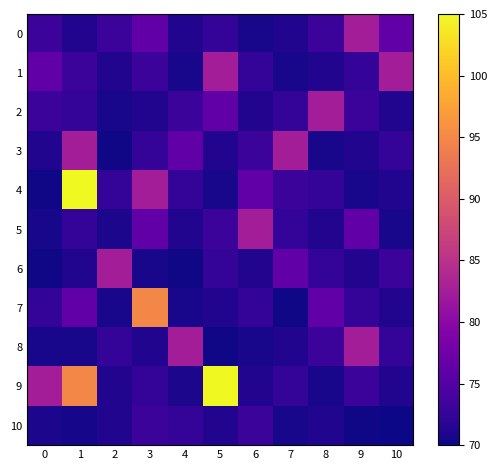

List the series in order of their peak value, lowest first.

10, 0, 1, 2, 3, 5, 6, 8, 7, 4, 9